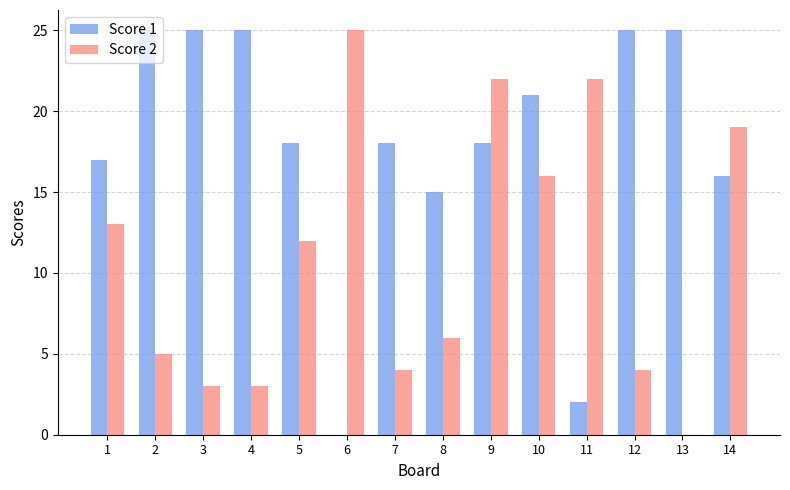

At which label does Score 2 reach its peak?

6